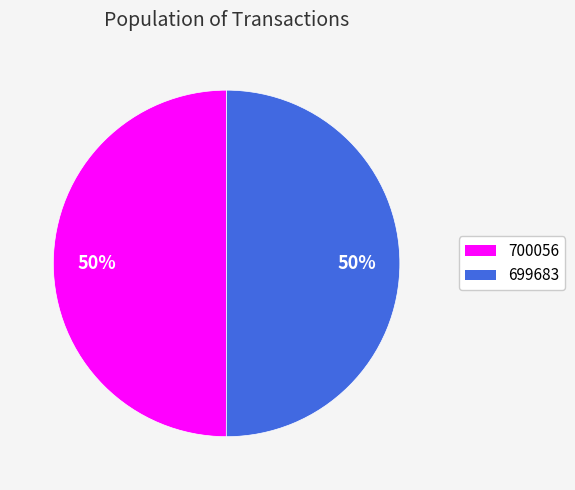

Is the sum of 699683 and 700056 greater than half?

Yes